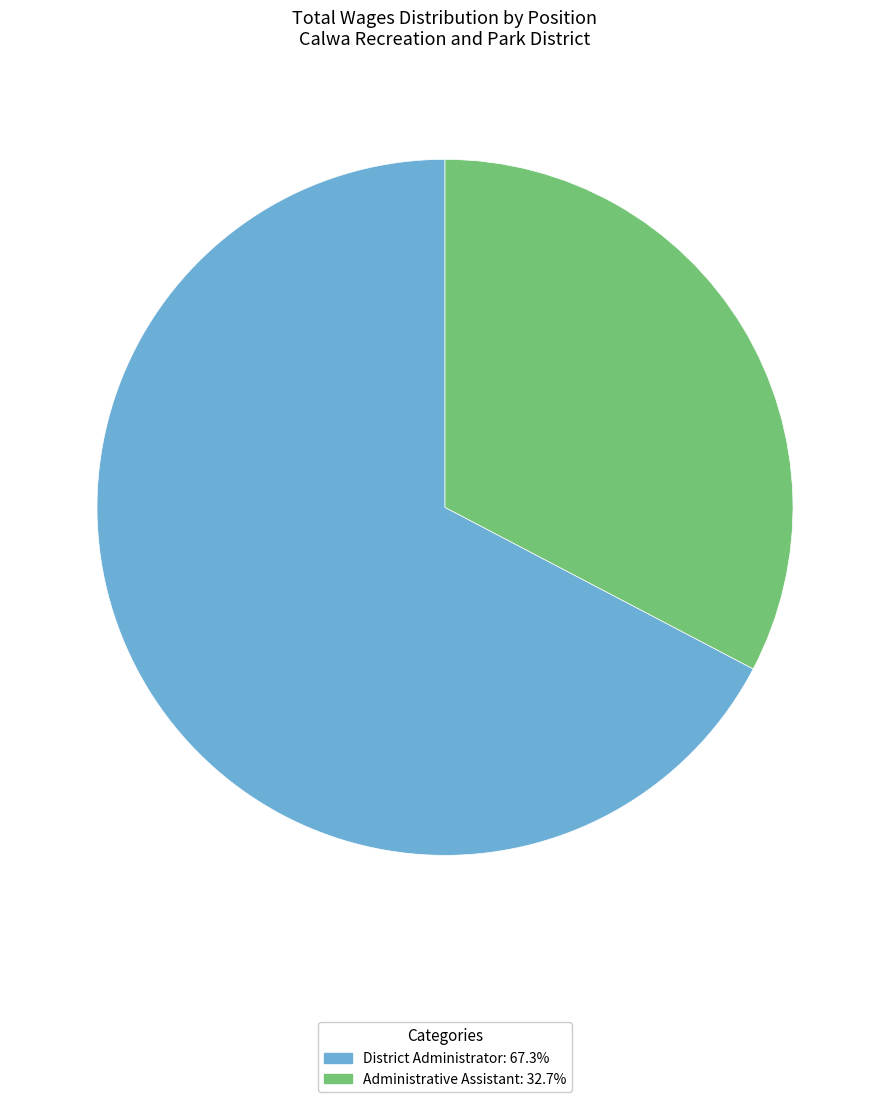

The District Administrator slice represents 67% of the pie. True or false?

True